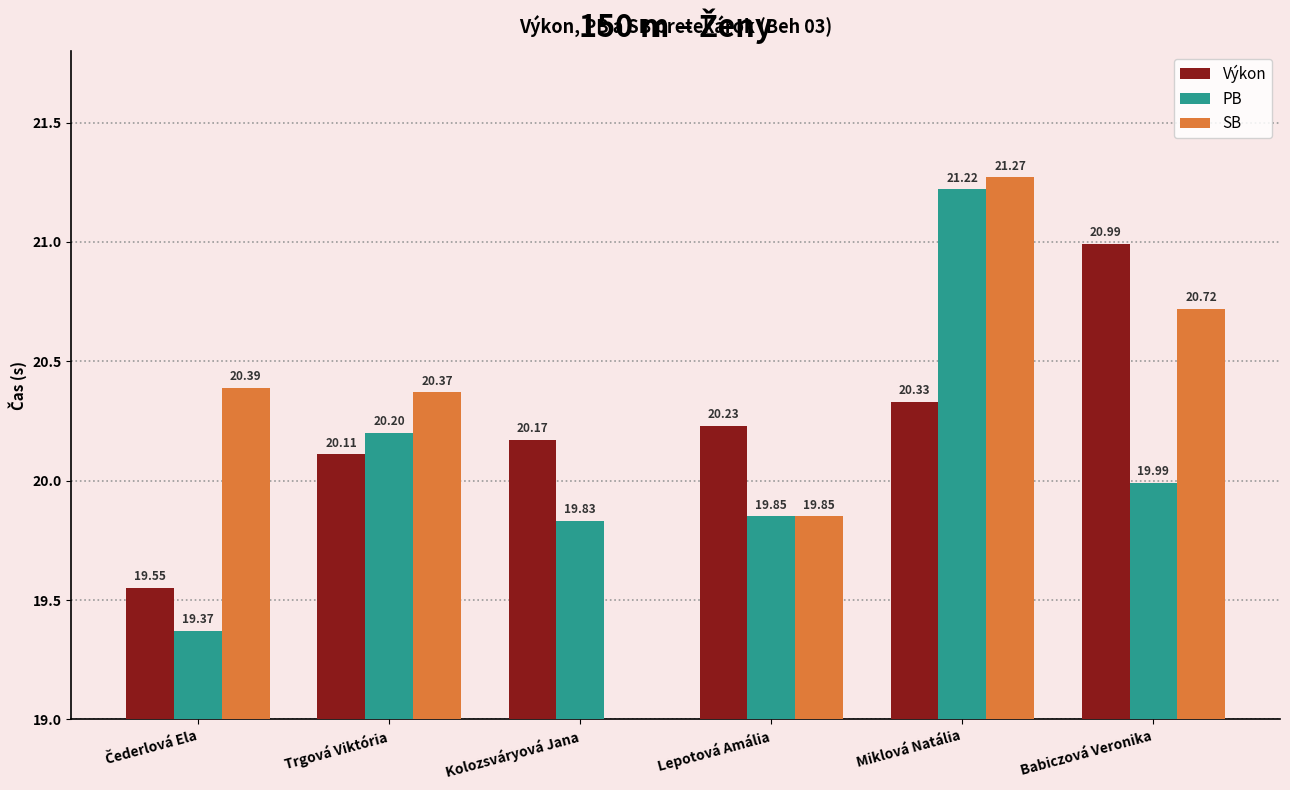

The Výkon series shows 32.5 at Kolozsváryová Jana. True or false?

False